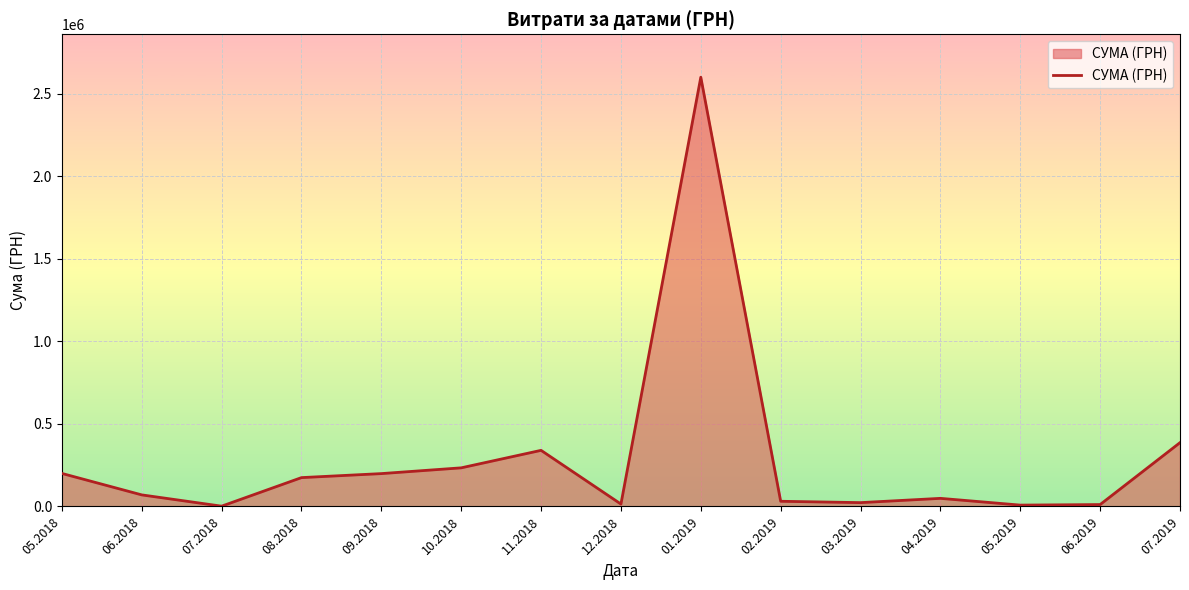

What is the ratio of the value at 09.2018 to the value at 10.2018?

0.9